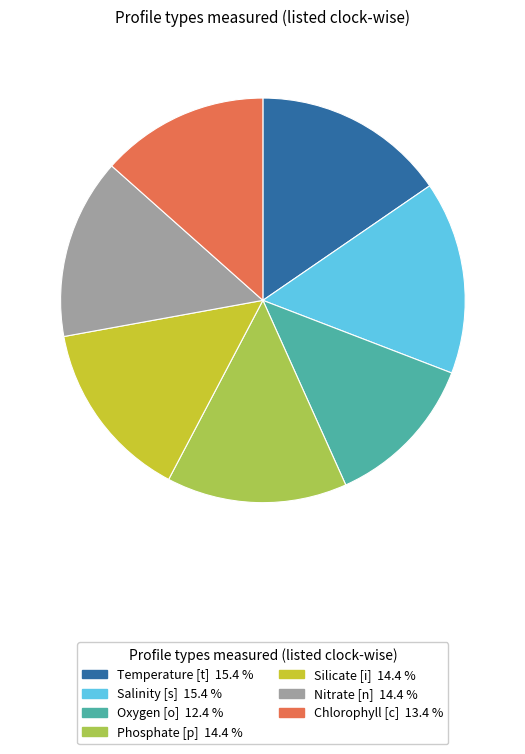

Is there any slice that represents more than half of the pie?

No